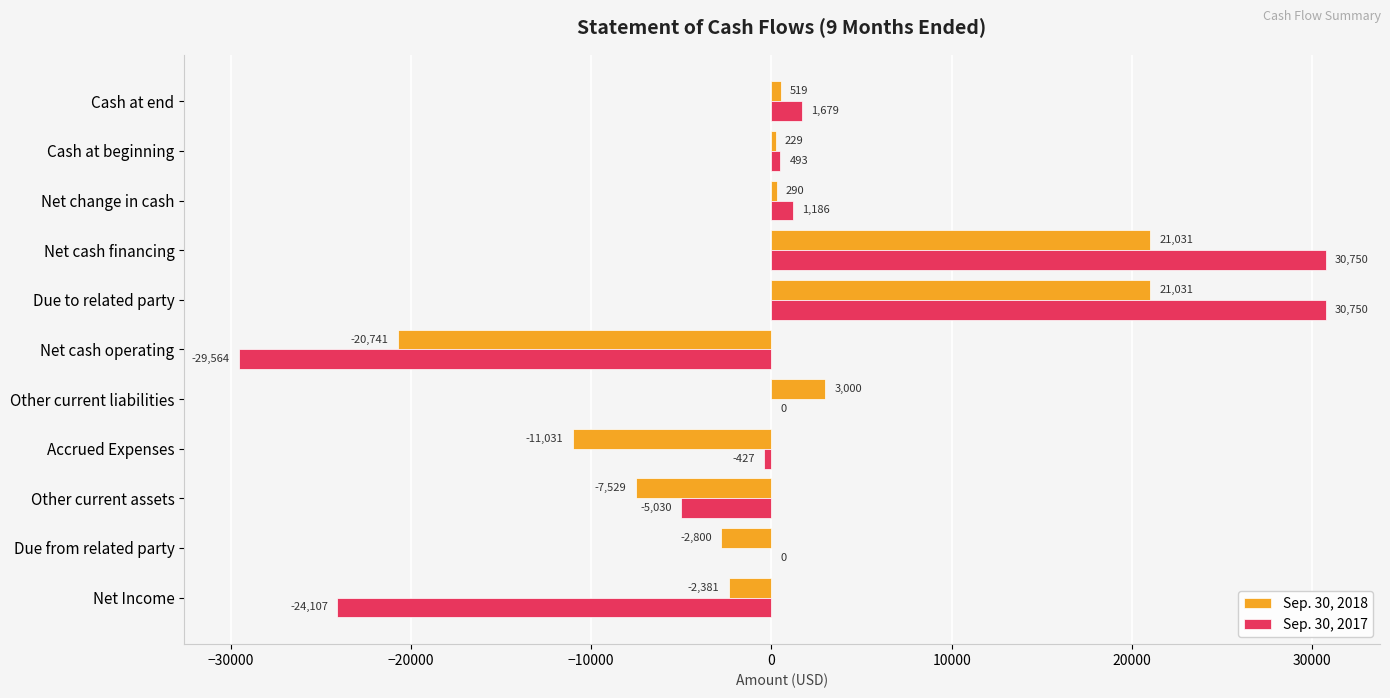

At which label is Sep. 30, 2018 closest to 145?

Cash at beginning